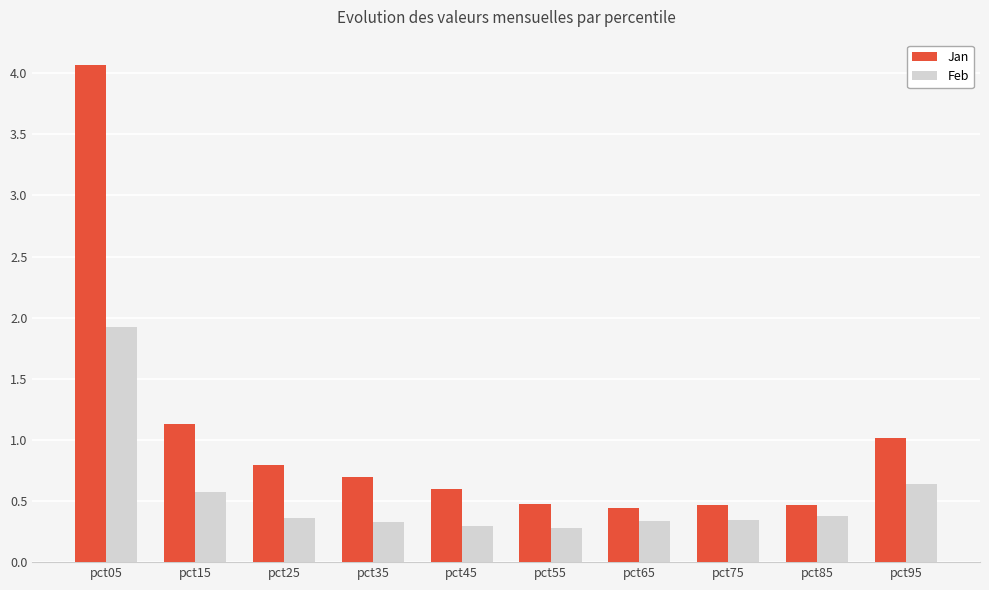

Count the Feb values in the range 0 to 1.

9